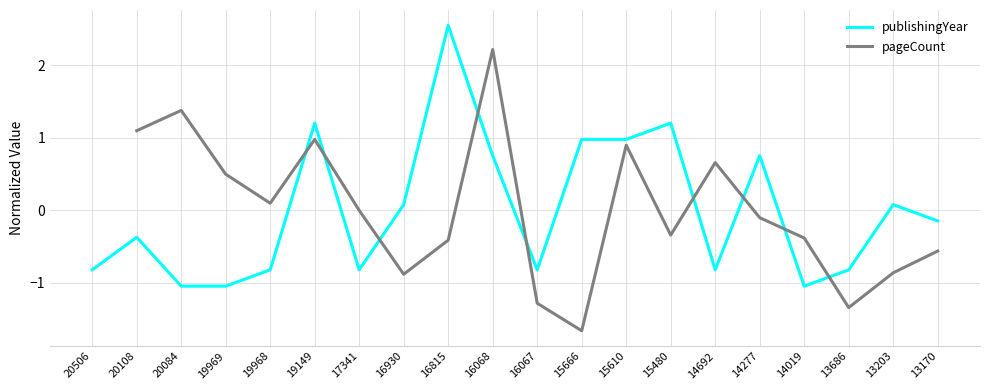

Which has a higher value, 14277 or 13686?

14277